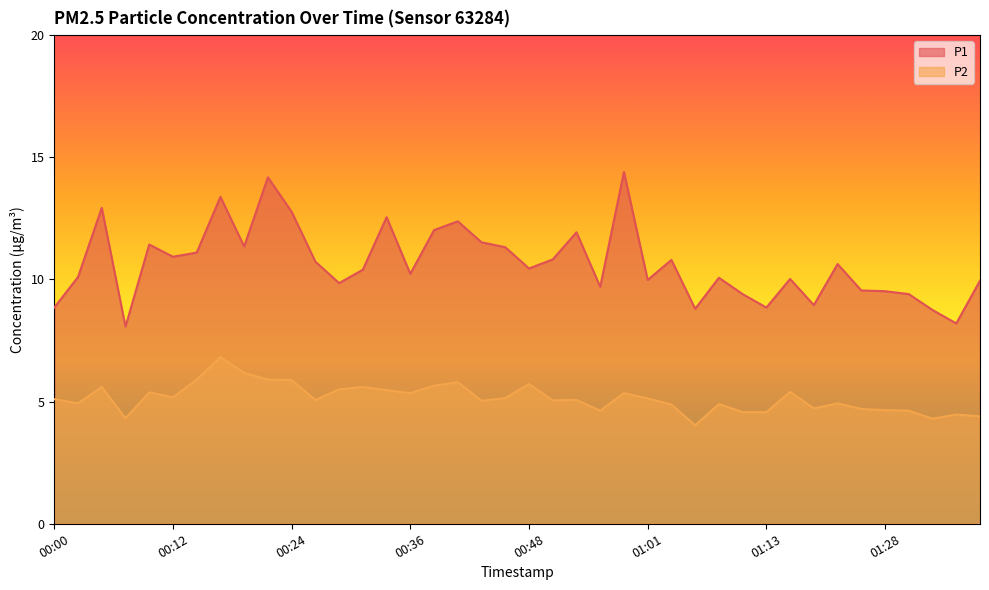

What is the spread (max minus min) of values at 00:07?

3.8